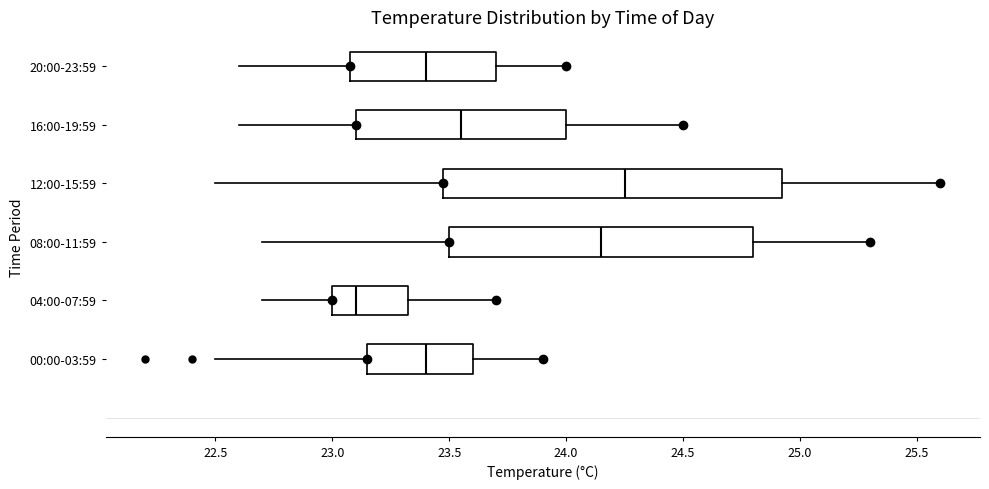

Where is the right edge of the box for 04:00-07:59 on the x-axis? The values are not printed on the chart, so give them approximately, as read against the axis.

23.35